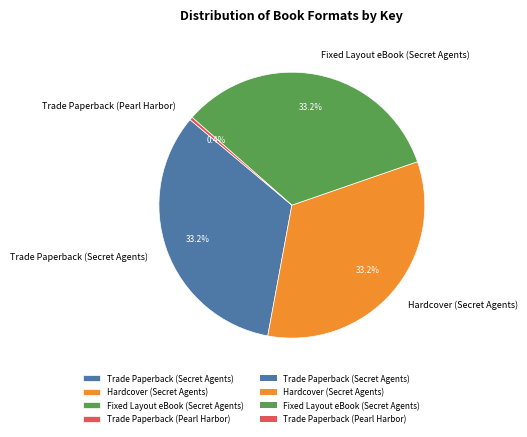

Combined, what portion of the pie is Trade Paperback (Secret Agents) and Hardcover (Secret Agents)?

66.4%